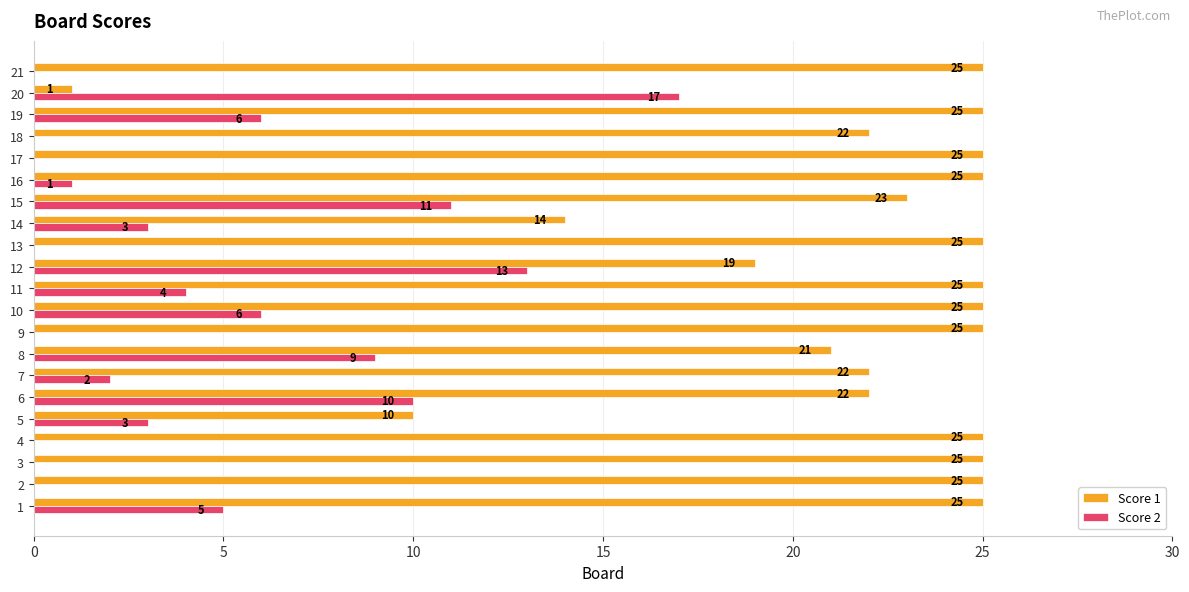

At which label is Score 2 closest to 8?

8